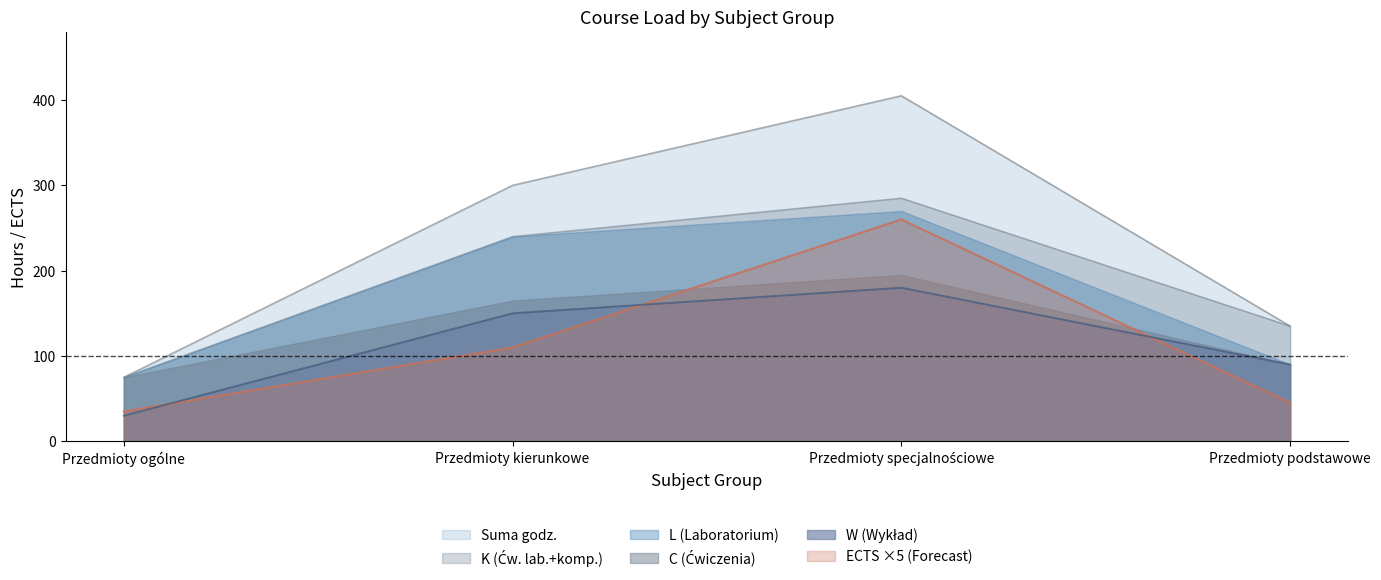

What is the approximate value of W at Przedmioty ogólne, to the nearest 10?

30